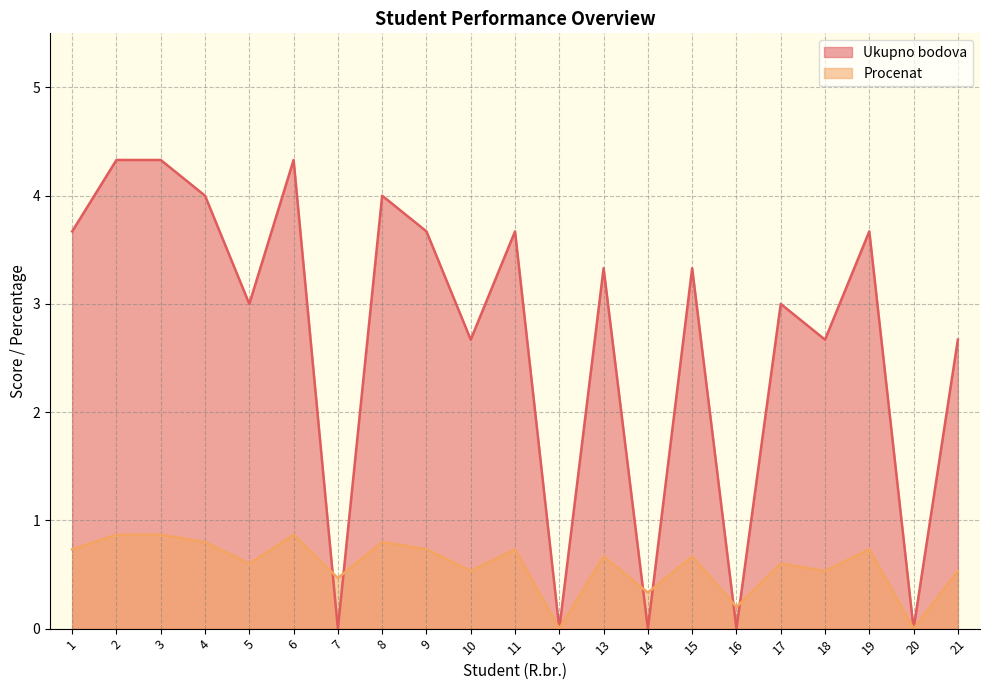

What value does the Ukupno bodova series have at 2?

4.3